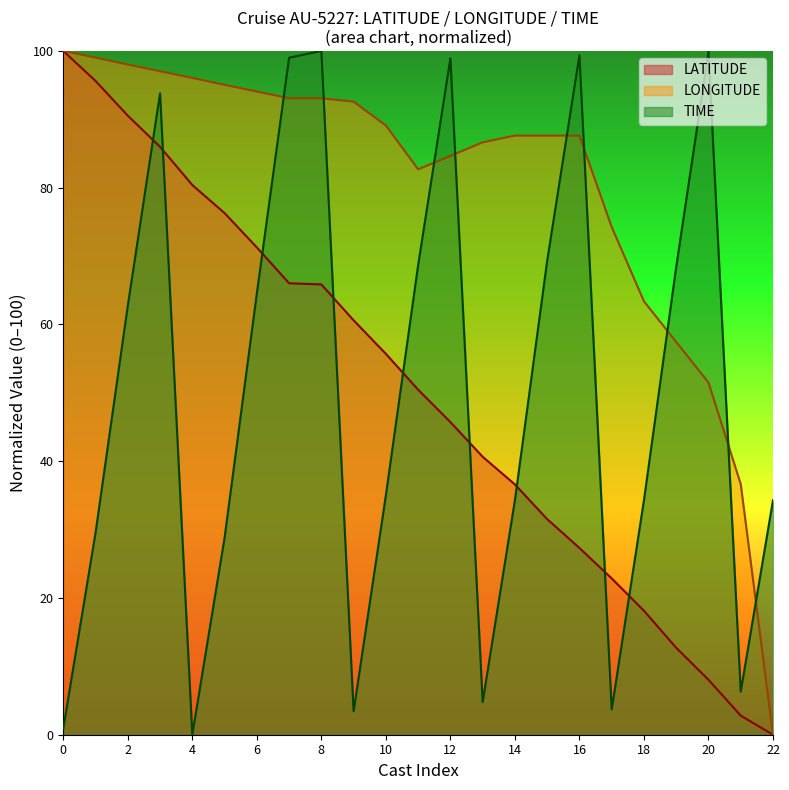

What is the approximate value of TIME at 14?

34.3